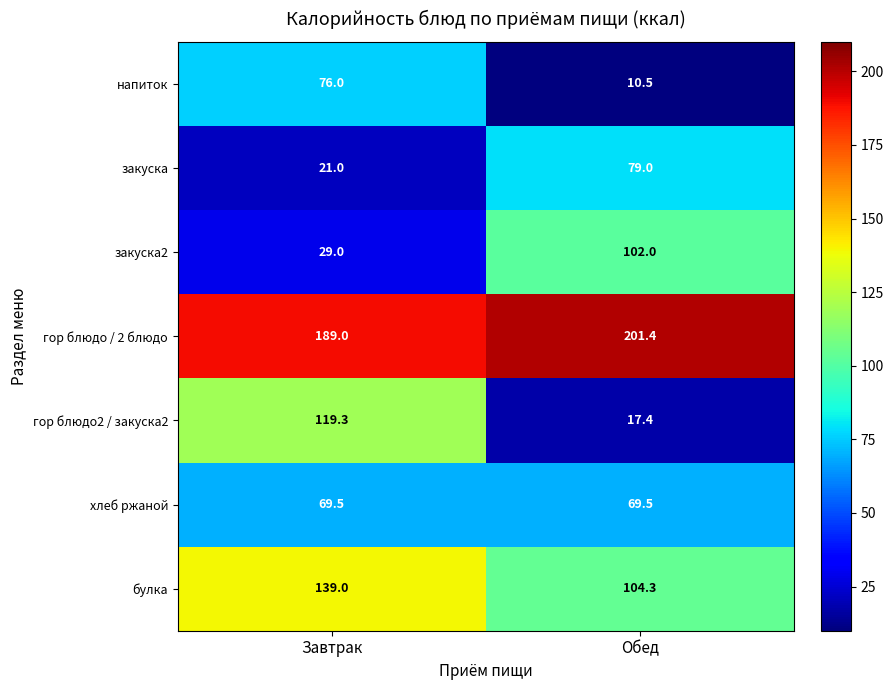

Which series has the widest spread of values?

гор блюдо2 / закуска2